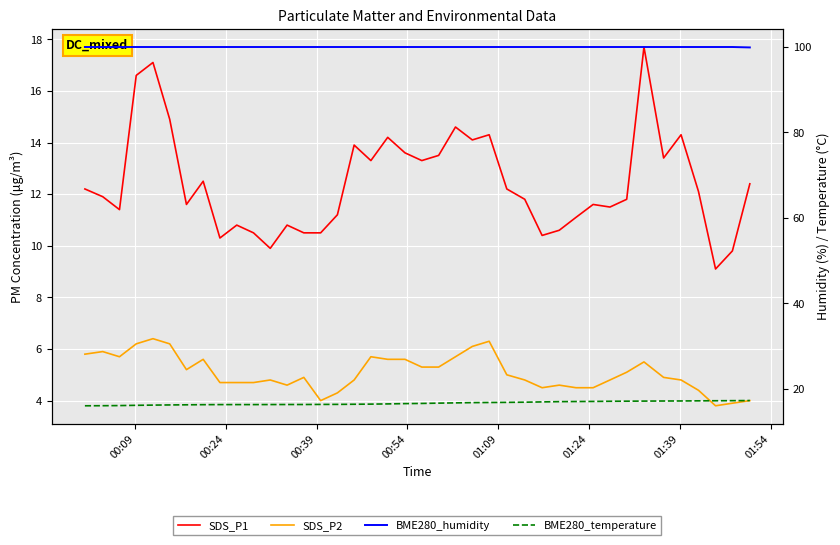

At how many categories does at least one series exceed 61?

40